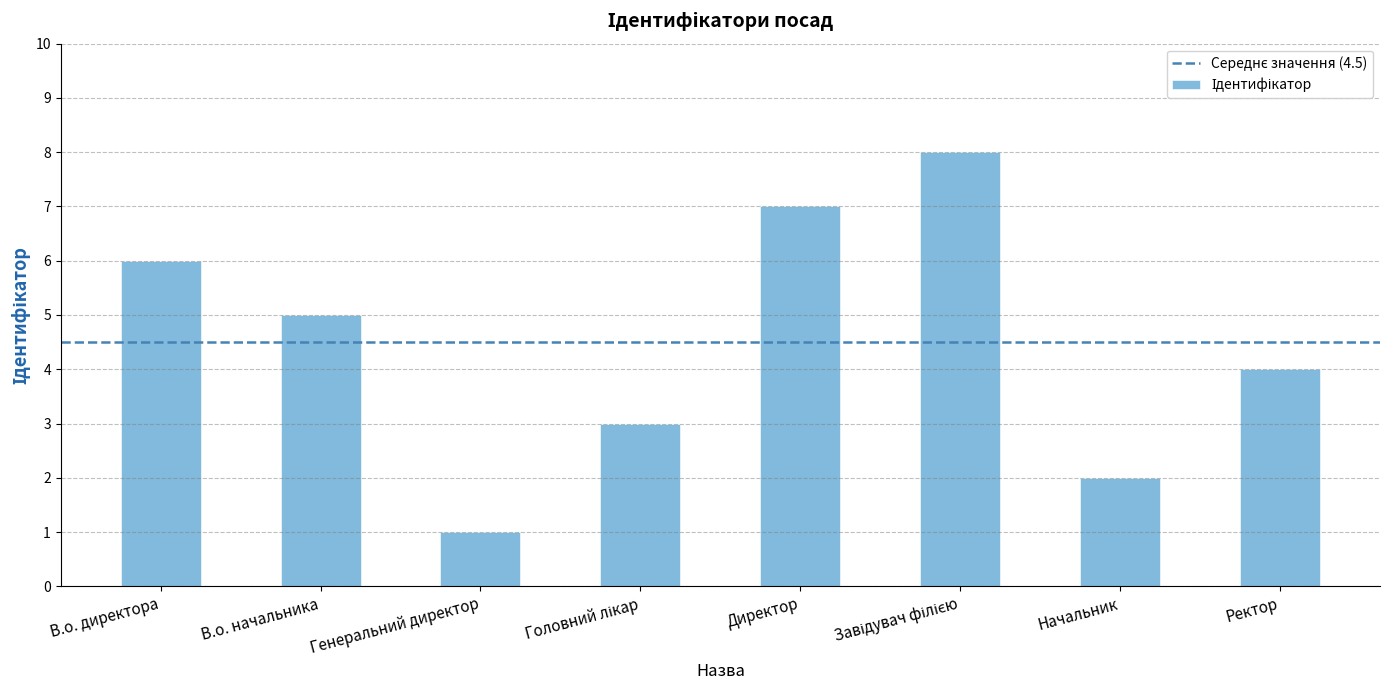

The chart shows a value of 4 at В.о. директора. True or false?

False